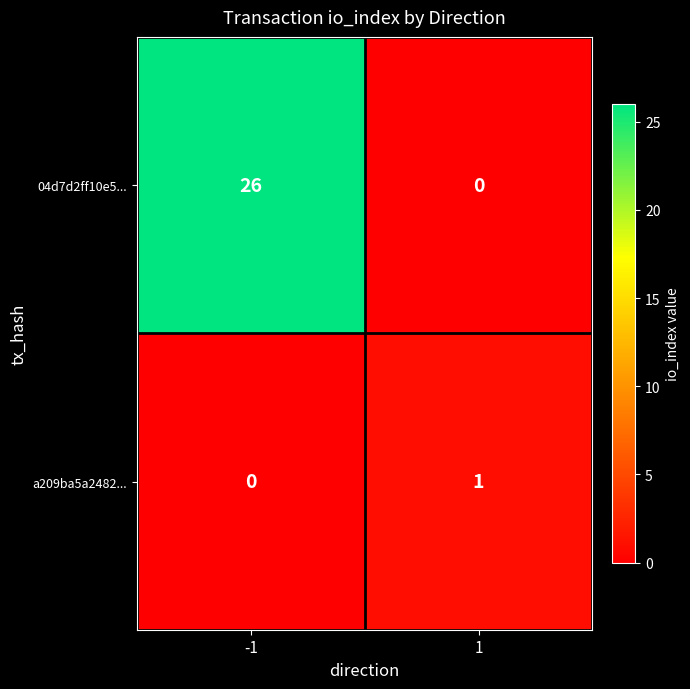

Which series has the largest range (max minus min)?

04d7d2ff10e5...